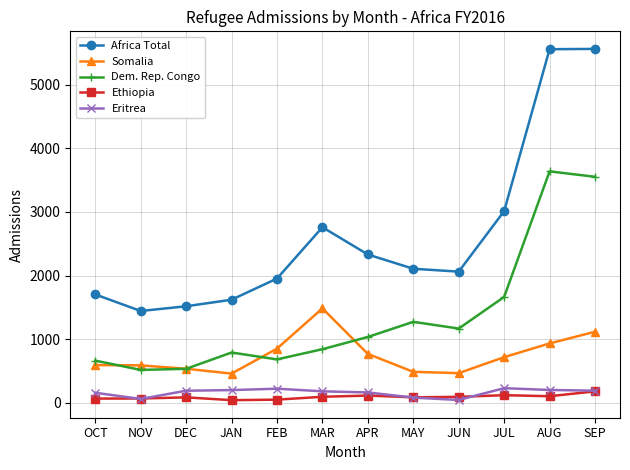

True or false: Somalia and Eritrea cross at least once.

False